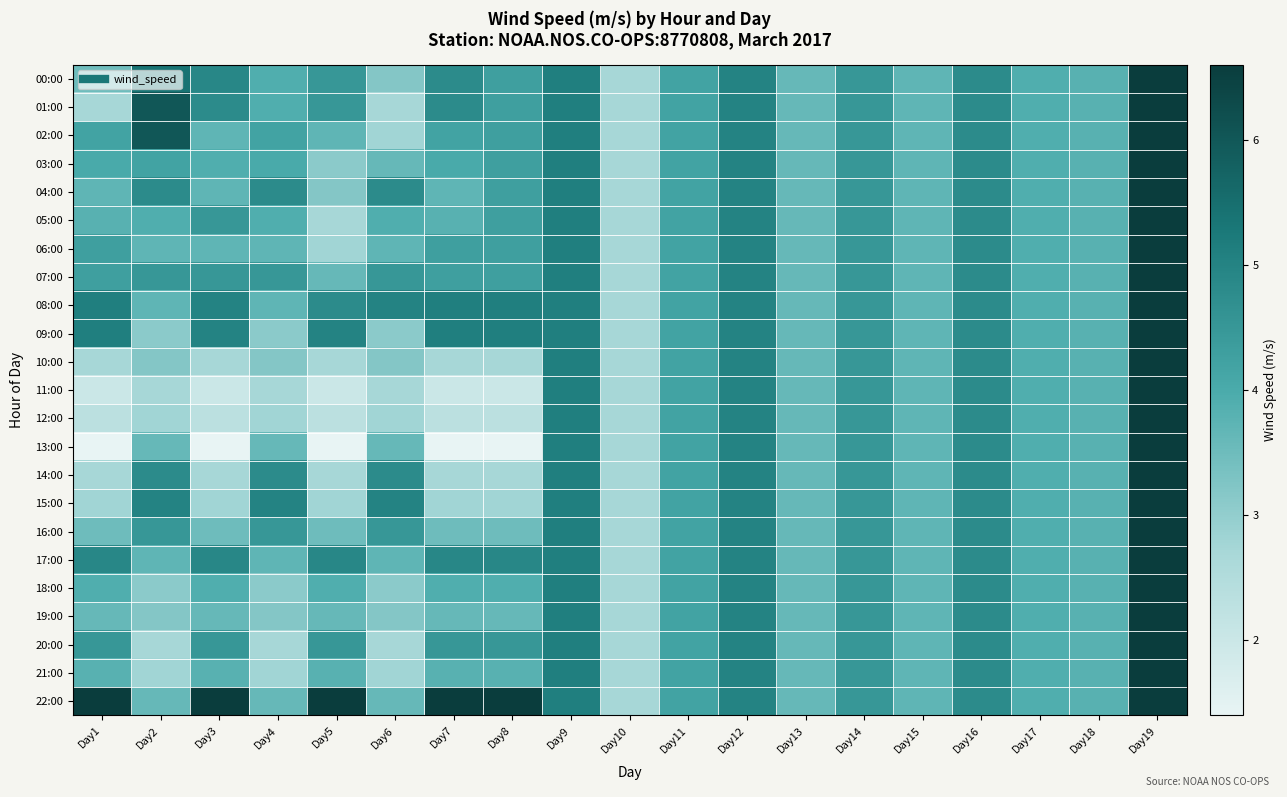

Reading left to right, extract all data points from this chart.

00:00: Day1=3.5	Day2=5.4	Day3=4.9	Day4=3.9	Day5=4.5	Day6=3.2	Day7=4.8	Day8=4.3	Day9=5.1	Day10=2.7	Day11=4.2	Day12=5.0	Day13=3.6	Day14=4.5	Day15=3.7	Day16=4.8	Day17=3.9	Day18=3.8	Day19=6.6
01:00: Day1=2.7	Day2=6.0	Day3=4.8	Day4=3.9	Day5=4.5	Day6=2.7	Day7=4.8	Day8=4.3	Day9=5.1	Day10=2.7	Day11=4.2	Day12=5.0	Day13=3.6	Day14=4.5	Day15=3.7	Day16=4.8	Day17=3.9	Day18=3.8	Day19=6.6
02:00: Day1=4.2	Day2=6.0	Day3=3.7	Day4=4.2	Day5=3.7	Day6=2.8	Day7=4.2	Day8=4.3	Day9=5.1	Day10=2.7	Day11=4.2	Day12=5.0	Day13=3.6	Day14=4.5	Day15=3.7	Day16=4.8	Day17=3.9	Day18=3.8	Day19=6.6
03:00: Day1=4.0	Day2=4.2	Day3=3.9	Day4=4.0	Day5=3.1	Day6=3.6	Day7=4.0	Day8=4.3	Day9=5.1	Day10=2.7	Day11=4.2	Day12=5.0	Day13=3.6	Day14=4.5	Day15=3.7	Day16=4.8	Day17=3.9	Day18=3.8	Day19=6.6
04:00: Day1=3.7	Day2=4.8	Day3=3.7	Day4=4.8	Day5=3.2	Day6=4.8	Day7=3.7	Day8=4.3	Day9=5.1	Day10=2.7	Day11=4.2	Day12=5.0	Day13=3.6	Day14=4.5	Day15=3.7	Day16=4.8	Day17=3.9	Day18=3.8	Day19=6.6
05:00: Day1=3.8	Day2=3.9	Day3=4.5	Day4=3.9	Day5=2.7	Day6=3.9	Day7=3.8	Day8=4.3	Day9=5.1	Day10=2.7	Day11=4.2	Day12=5.0	Day13=3.6	Day14=4.5	Day15=3.7	Day16=4.8	Day17=3.9	Day18=3.8	Day19=6.6
06:00: Day1=4.3	Day2=3.7	Day3=3.7	Day4=3.7	Day5=2.8	Day6=3.7	Day7=4.3	Day8=4.3	Day9=5.1	Day10=2.7	Day11=4.2	Day12=5.0	Day13=3.6	Day14=4.5	Day15=3.7	Day16=4.8	Day17=3.9	Day18=3.8	Day19=6.6
07:00: Day1=4.3	Day2=4.5	Day3=4.5	Day4=4.5	Day5=3.6	Day6=4.5	Day7=4.3	Day8=4.3	Day9=5.1	Day10=2.7	Day11=4.2	Day12=5.0	Day13=3.6	Day14=4.5	Day15=3.7	Day16=4.8	Day17=3.9	Day18=3.8	Day19=6.6
08:00: Day1=5.1	Day2=3.7	Day3=5.0	Day4=3.7	Day5=4.8	Day6=5.0	Day7=5.1	Day8=5.1	Day9=5.1	Day10=2.7	Day11=4.2	Day12=5.0	Day13=3.6	Day14=4.5	Day15=3.7	Day16=4.8	Day17=3.9	Day18=3.8	Day19=6.6
09:00: Day1=5.1	Day2=3.1	Day3=5.0	Day4=3.1	Day5=5.0	Day6=3.1	Day7=5.1	Day8=5.1	Day9=5.1	Day10=2.7	Day11=4.2	Day12=5.0	Day13=3.6	Day14=4.5	Day15=3.7	Day16=4.8	Day17=3.9	Day18=3.8	Day19=6.6
10:00: Day1=2.7	Day2=3.2	Day3=2.7	Day4=3.2	Day5=2.7	Day6=3.2	Day7=2.7	Day8=2.7	Day9=5.1	Day10=2.7	Day11=4.2	Day12=5.0	Day13=3.6	Day14=4.5	Day15=3.7	Day16=4.8	Day17=3.9	Day18=3.8	Day19=6.6
11:00: Day1=2.0	Day2=2.7	Day3=2.0	Day4=2.7	Day5=2.0	Day6=2.7	Day7=2.0	Day8=2.0	Day9=5.1	Day10=2.7	Day11=4.2	Day12=5.0	Day13=3.6	Day14=4.5	Day15=3.7	Day16=4.8	Day17=3.9	Day18=3.8	Day19=6.6
12:00: Day1=2.3	Day2=2.8	Day3=2.3	Day4=2.8	Day5=2.3	Day6=2.8	Day7=2.3	Day8=2.3	Day9=5.1	Day10=2.7	Day11=4.2	Day12=5.0	Day13=3.6	Day14=4.5	Day15=3.7	Day16=4.8	Day17=3.9	Day18=3.8	Day19=6.6
13:00: Day1=1.4	Day2=3.6	Day3=1.4	Day4=3.6	Day5=1.4	Day6=3.6	Day7=1.4	Day8=1.4	Day9=5.1	Day10=2.7	Day11=4.2	Day12=5.0	Day13=3.6	Day14=4.5	Day15=3.7	Day16=4.8	Day17=3.9	Day18=3.8	Day19=6.6
14:00: Day1=2.7	Day2=4.8	Day3=2.7	Day4=4.8	Day5=2.7	Day6=4.8	Day7=2.7	Day8=2.7	Day9=5.1	Day10=2.7	Day11=4.2	Day12=5.0	Day13=3.6	Day14=4.5	Day15=3.7	Day16=4.8	Day17=3.9	Day18=3.8	Day19=6.6
15:00: Day1=2.8	Day2=5.0	Day3=2.8	Day4=5.0	Day5=2.8	Day6=5.0	Day7=2.8	Day8=2.8	Day9=5.1	Day10=2.7	Day11=4.2	Day12=5.0	Day13=3.6	Day14=4.5	Day15=3.7	Day16=4.8	Day17=3.9	Day18=3.8	Day19=6.6
16:00: Day1=3.5	Day2=4.5	Day3=3.5	Day4=4.5	Day5=3.5	Day6=4.5	Day7=3.5	Day8=3.5	Day9=5.1	Day10=2.7	Day11=4.2	Day12=5.0	Day13=3.6	Day14=4.5	Day15=3.7	Day16=4.8	Day17=3.9	Day18=3.8	Day19=6.6
17:00: Day1=4.9	Day2=3.7	Day3=4.9	Day4=3.7	Day5=4.9	Day6=3.7	Day7=4.9	Day8=4.9	Day9=5.1	Day10=2.7	Day11=4.2	Day12=5.0	Day13=3.6	Day14=4.5	Day15=3.7	Day16=4.8	Day17=3.9	Day18=3.8	Day19=6.6
18:00: Day1=3.9	Day2=3.1	Day3=3.9	Day4=3.1	Day5=3.9	Day6=3.1	Day7=3.9	Day8=3.9	Day9=5.1	Day10=2.7	Day11=4.2	Day12=5.0	Day13=3.6	Day14=4.5	Day15=3.7	Day16=4.8	Day17=3.9	Day18=3.8	Day19=6.6
19:00: Day1=3.6	Day2=3.2	Day3=3.6	Day4=3.2	Day5=3.6	Day6=3.2	Day7=3.6	Day8=3.6	Day9=5.1	Day10=2.7	Day11=4.2	Day12=5.0	Day13=3.6	Day14=4.5	Day15=3.7	Day16=4.8	Day17=3.9	Day18=3.8	Day19=6.6
20:00: Day1=4.5	Day2=2.7	Day3=4.5	Day4=2.7	Day5=4.5	Day6=2.7	Day7=4.5	Day8=4.5	Day9=5.1	Day10=2.7	Day11=4.2	Day12=5.0	Day13=3.6	Day14=4.5	Day15=3.7	Day16=4.8	Day17=3.9	Day18=3.8	Day19=6.6
21:00: Day1=3.8	Day2=2.8	Day3=3.8	Day4=2.8	Day5=3.8	Day6=2.8	Day7=3.8	Day8=3.8	Day9=5.1	Day10=2.7	Day11=4.2	Day12=5.0	Day13=3.6	Day14=4.5	Day15=3.7	Day16=4.8	Day17=3.9	Day18=3.8	Day19=6.6
22:00: Day1=6.6	Day2=3.6	Day3=6.6	Day4=3.6	Day5=6.6	Day6=3.6	Day7=6.6	Day8=6.6	Day9=5.1	Day10=2.7	Day11=4.2	Day12=5.0	Day13=3.6	Day14=4.5	Day15=3.7	Day16=4.8	Day17=3.9	Day18=3.8	Day19=6.6